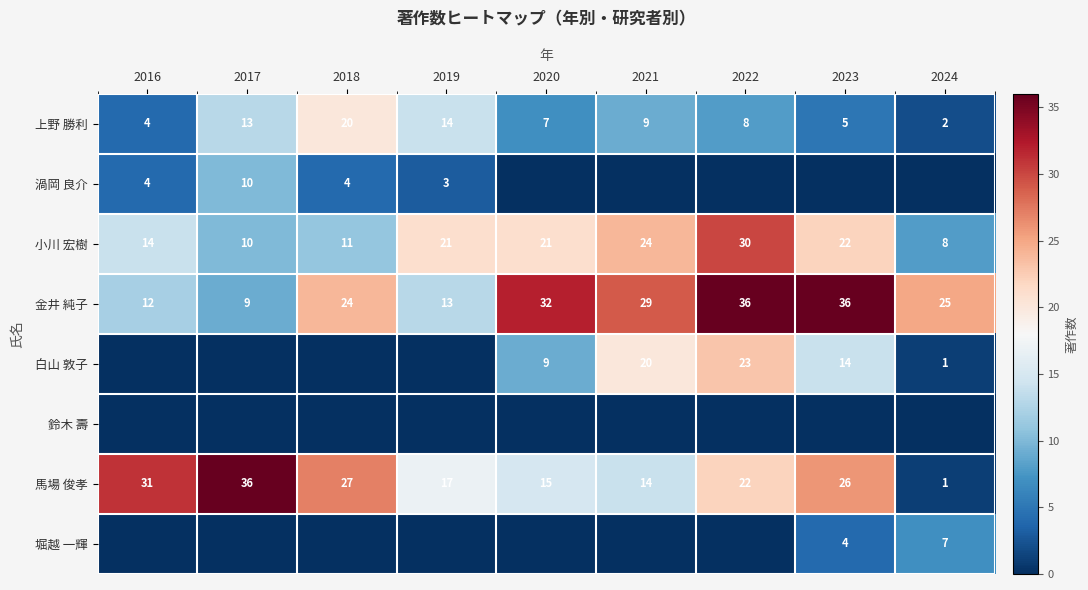

At which category is the sum across all series the highest?

2022